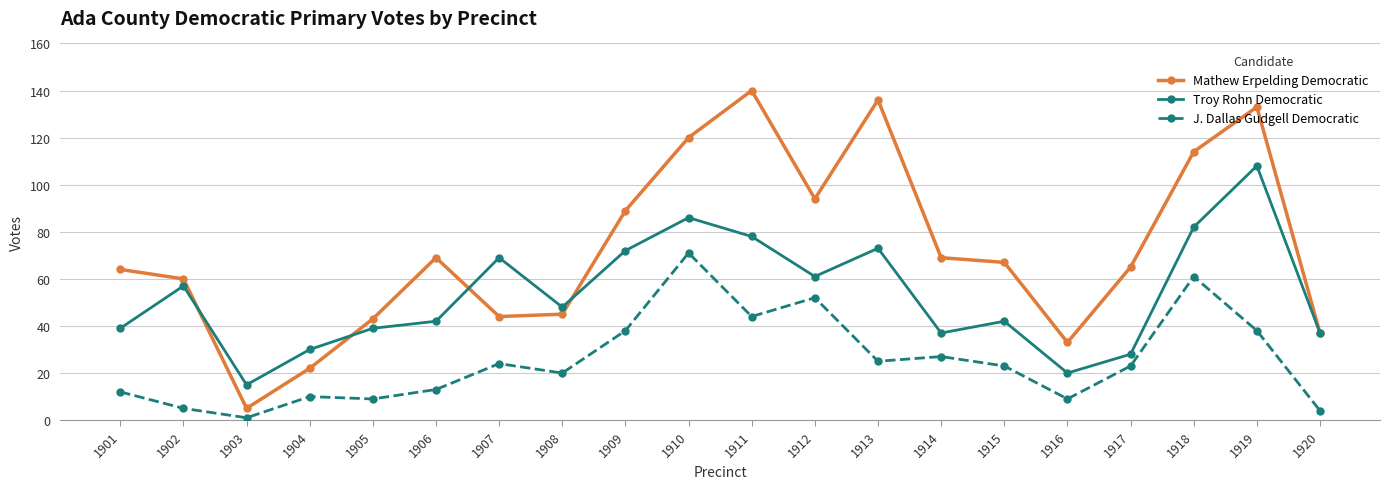

What is the total value across all series at 1912?

207